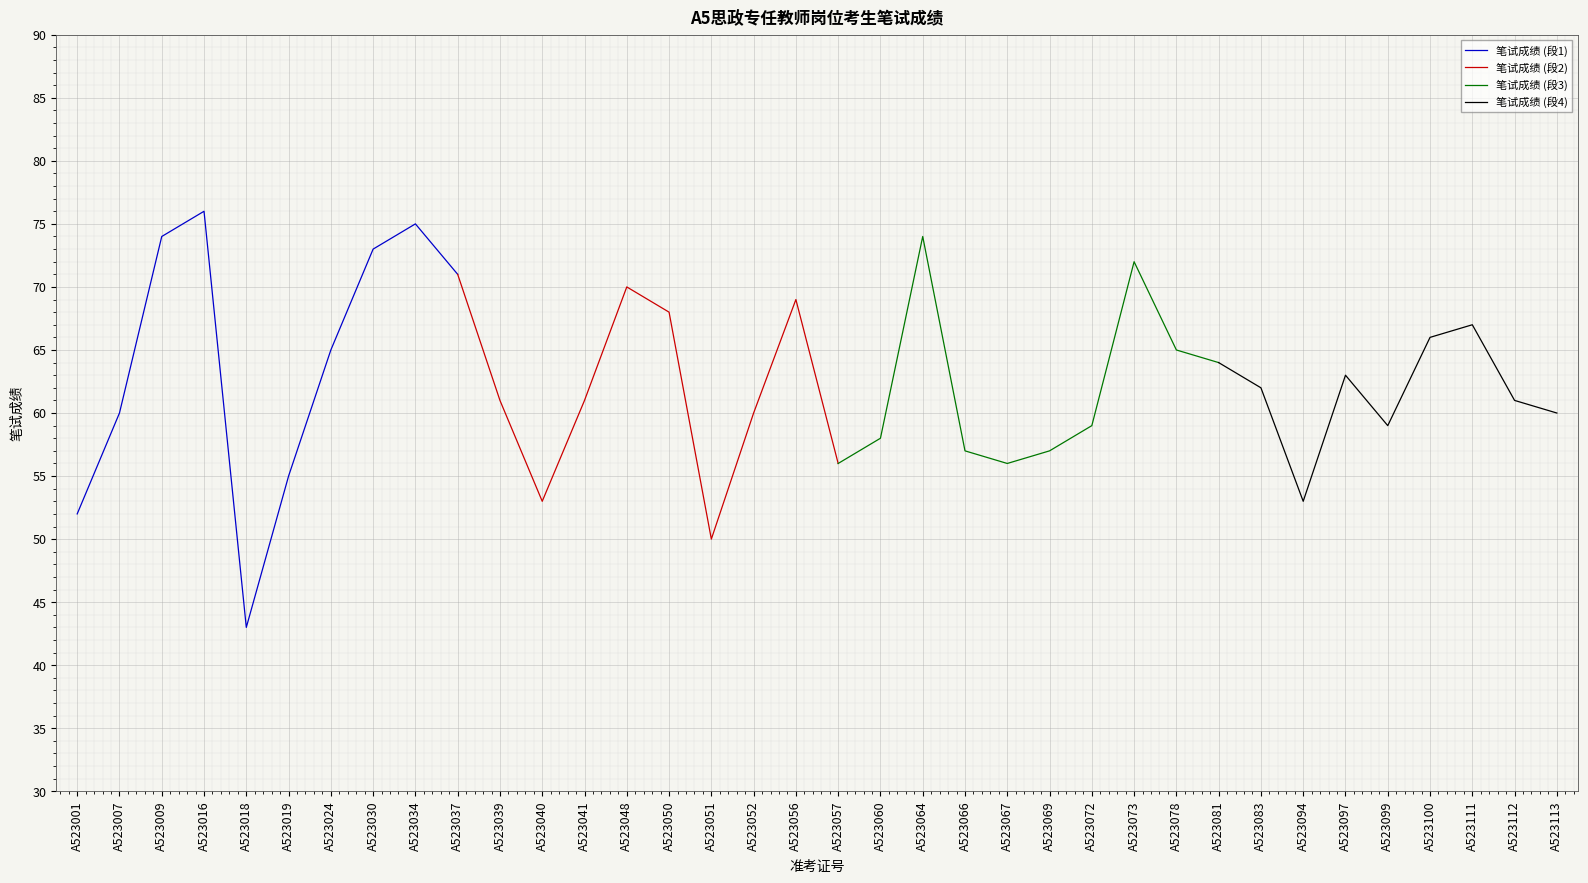

The value at A523111 is 121. True or false?

False